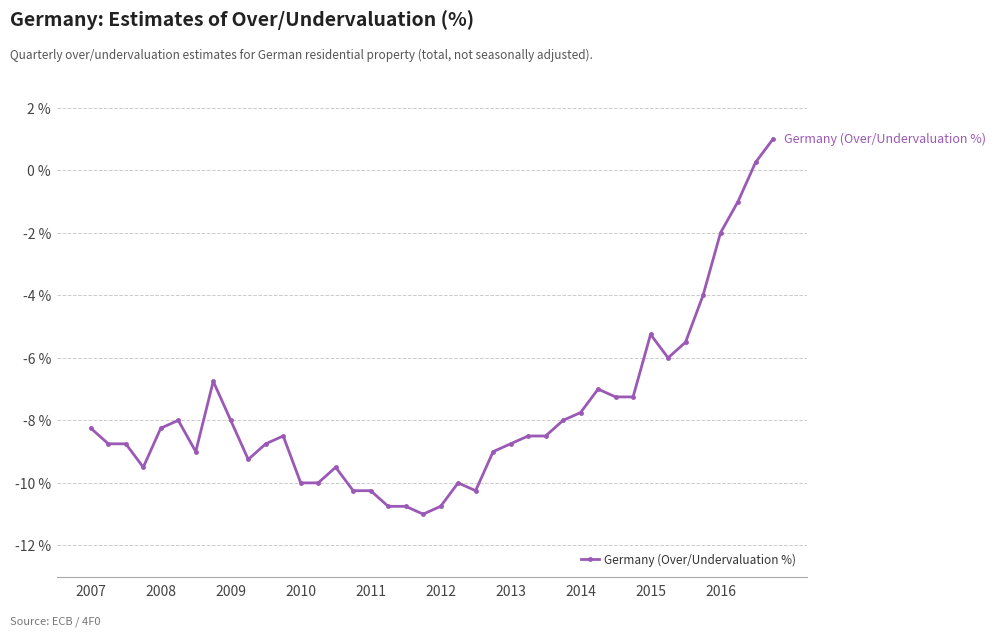

Count the number of categories in the chart.

40